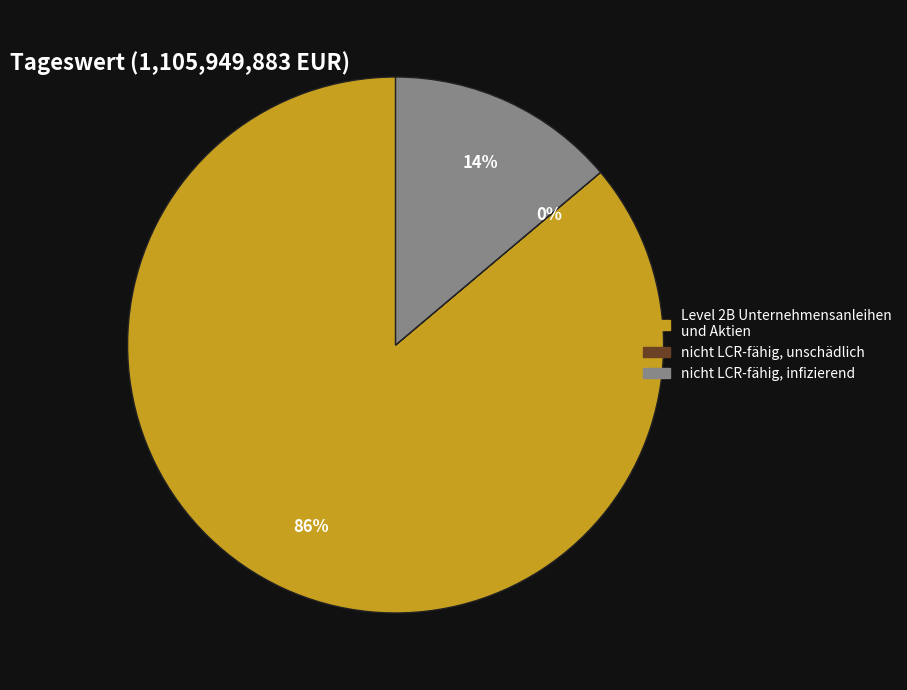

Between Level 2B Unternehmensanleihen und Aktien and nicht LCR-fähig, infizierend, which is larger?

Level 2B Unternehmensanleihen und Aktien